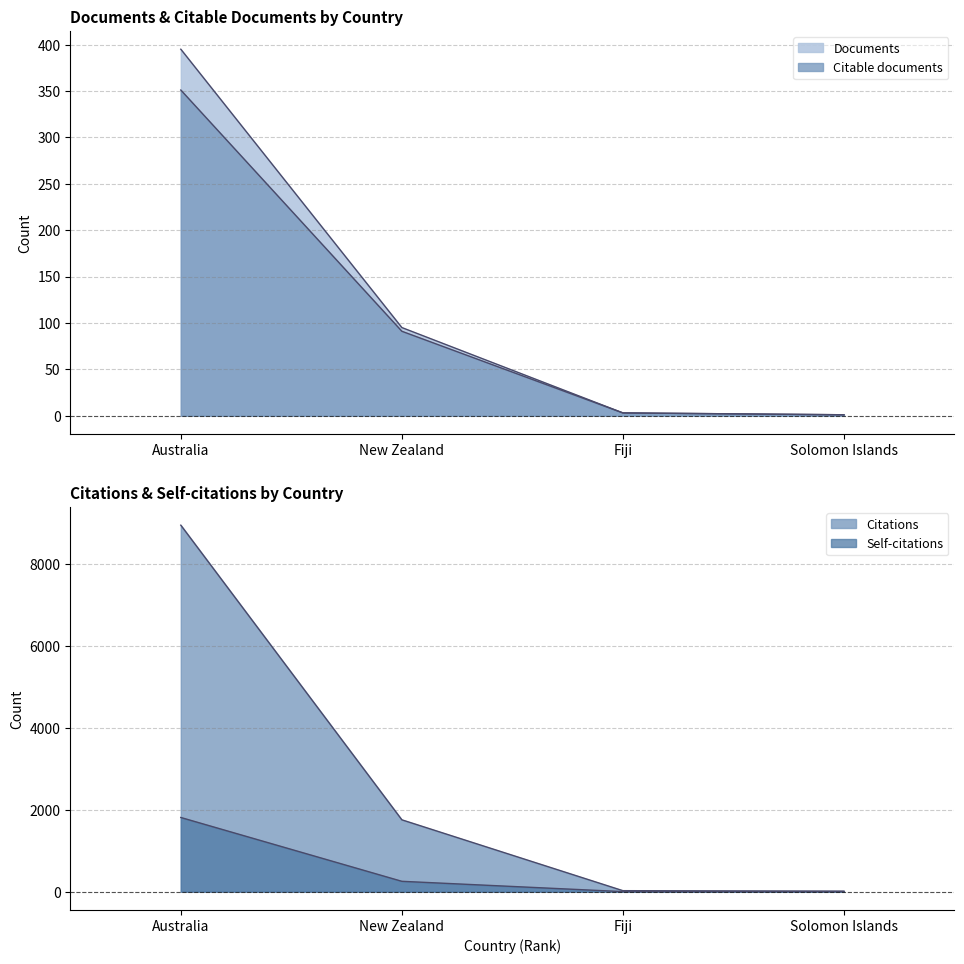

Is it true that Documents equals 585 at Australia?

False